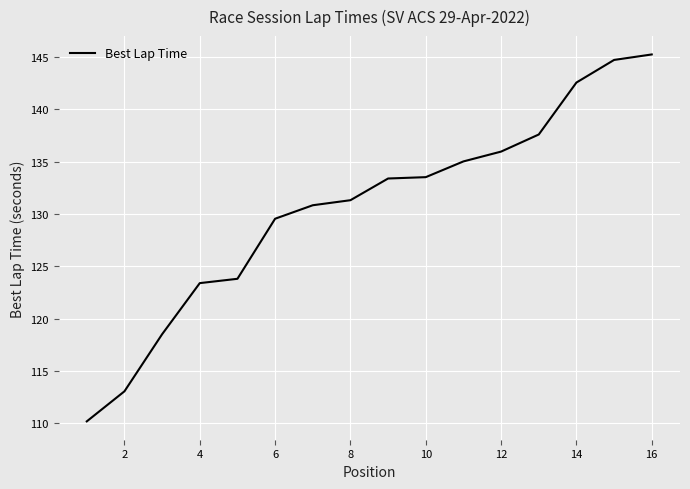

What is the greatest value displayed?

145.2